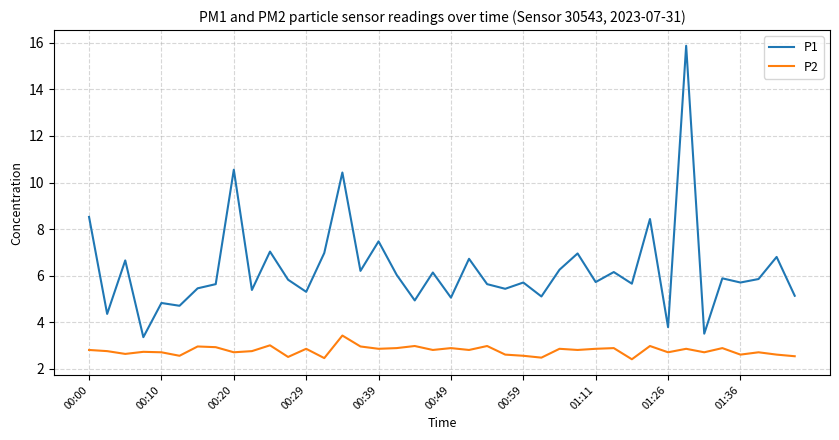

What is the difference between the maximum and minimum values in the P2 series?

1.0